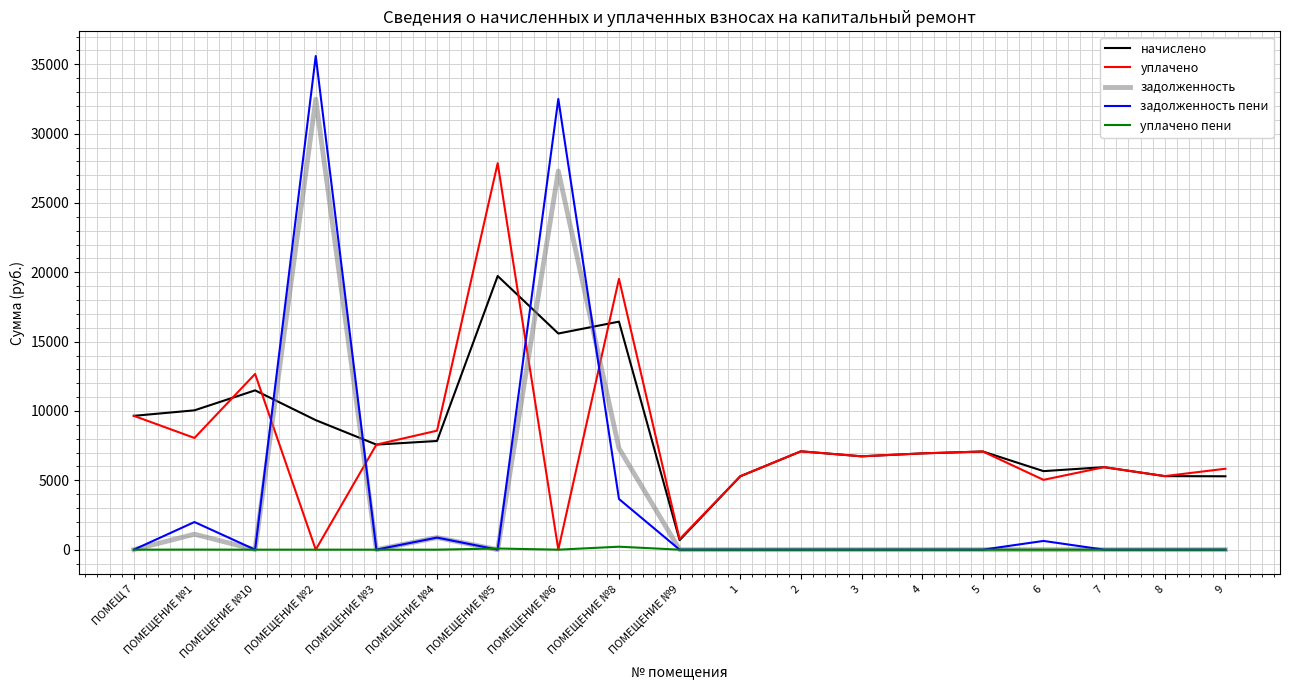

Rank the series by their maximum value, from lowest to highest.

уплачено пени, начислено, уплачено, задолженность, задолженность пени